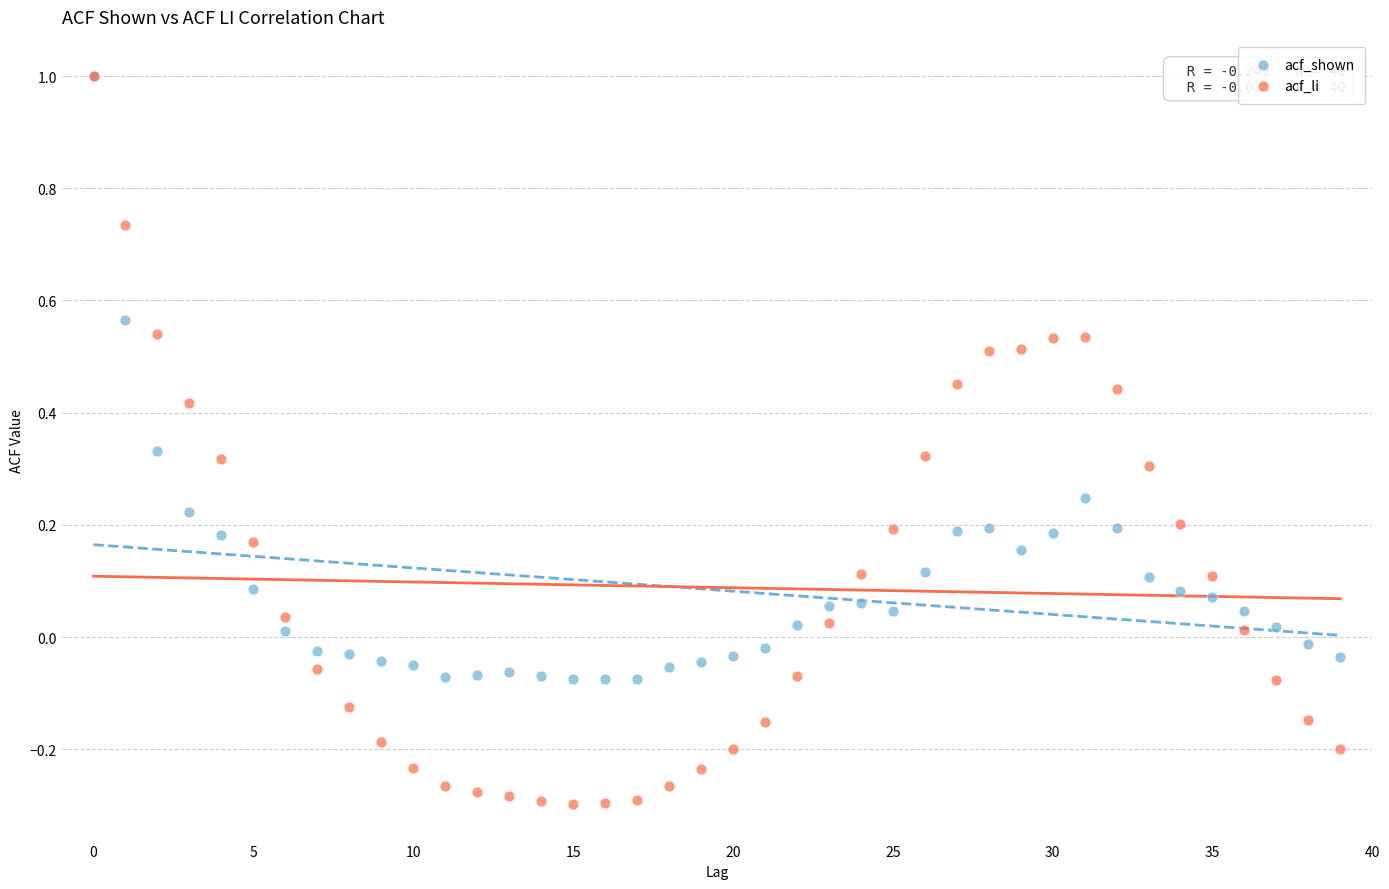

What are all the series names shown in the legend?

acf_shown, acf_li